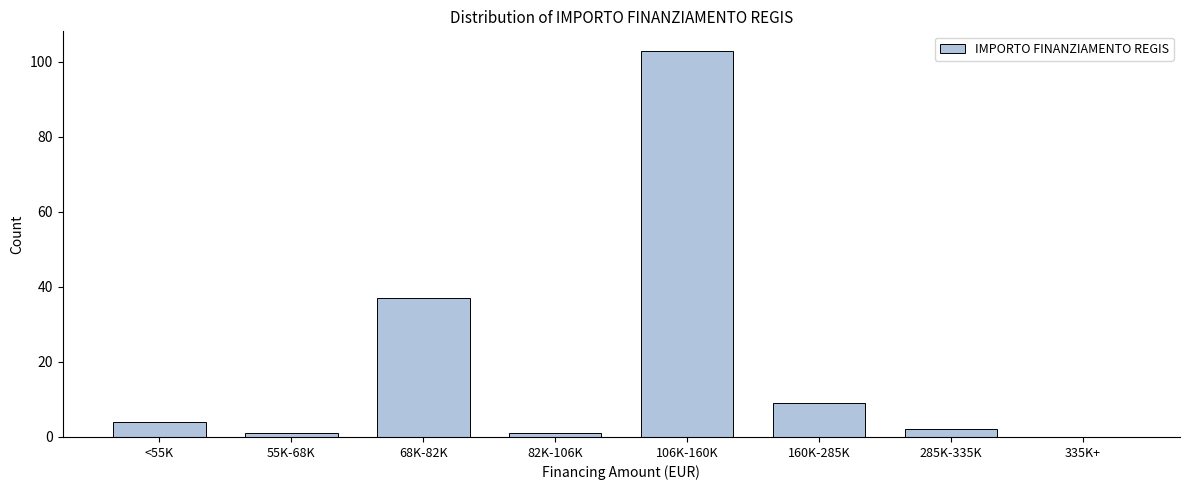

Reading left to right, transcribe all the data shown in this chart.

<55K=4	55K-68K=1	68K-82K=37	82K-106K=1	106K-160K=103	160K-285K=9	285K-335K=2	335K+=0